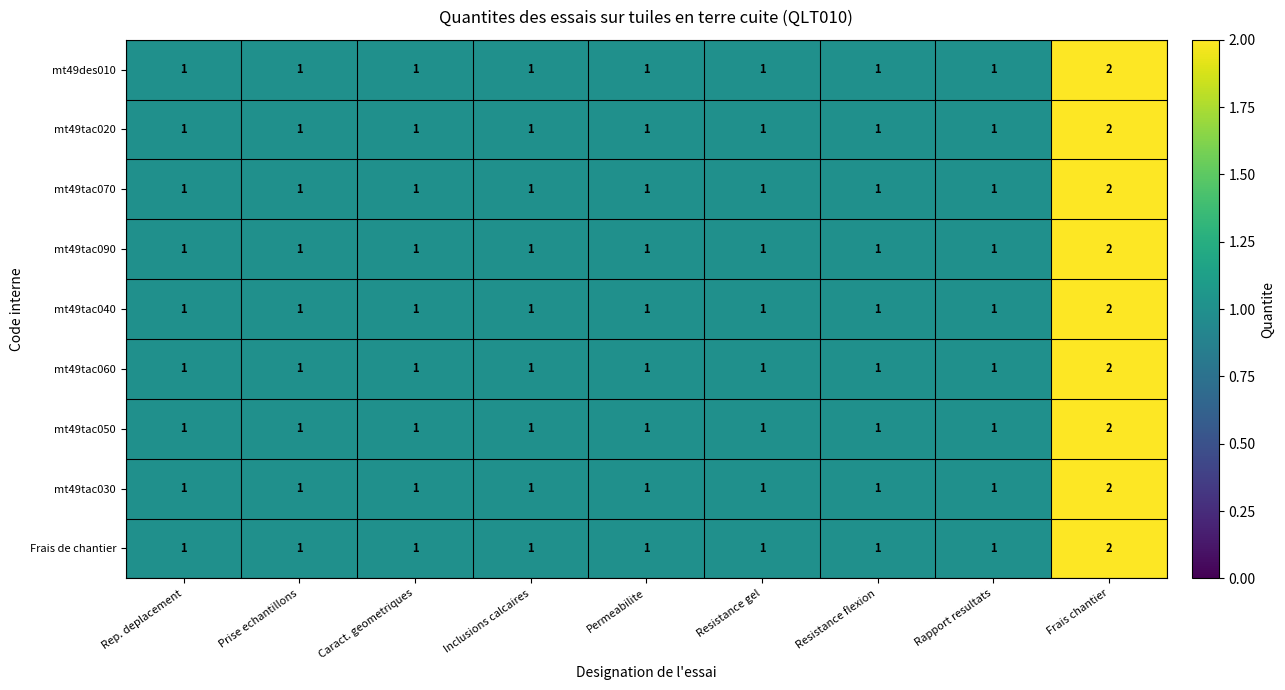

Count the mt49tac030 values in the range 1 to 2.

9